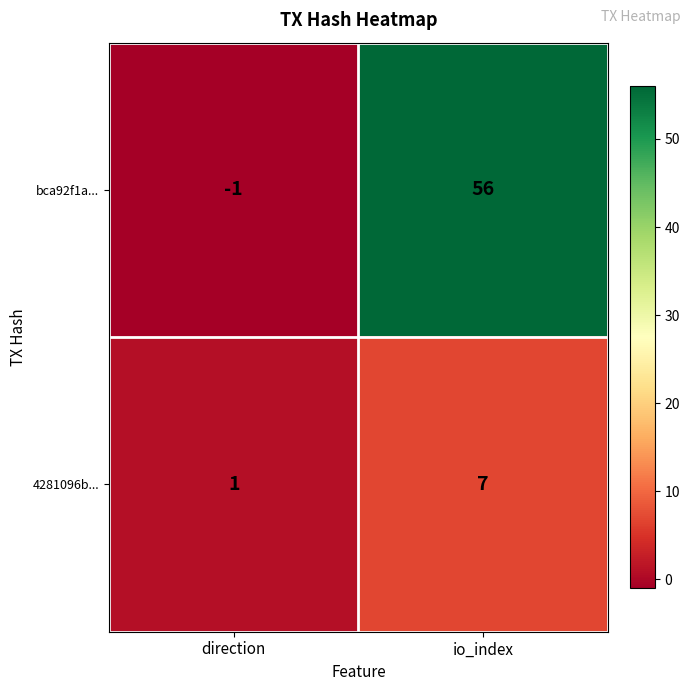

Reading left to right, list all the values displayed in this chart.

bca92f1a...: -1	56
4281096b...: 1	7